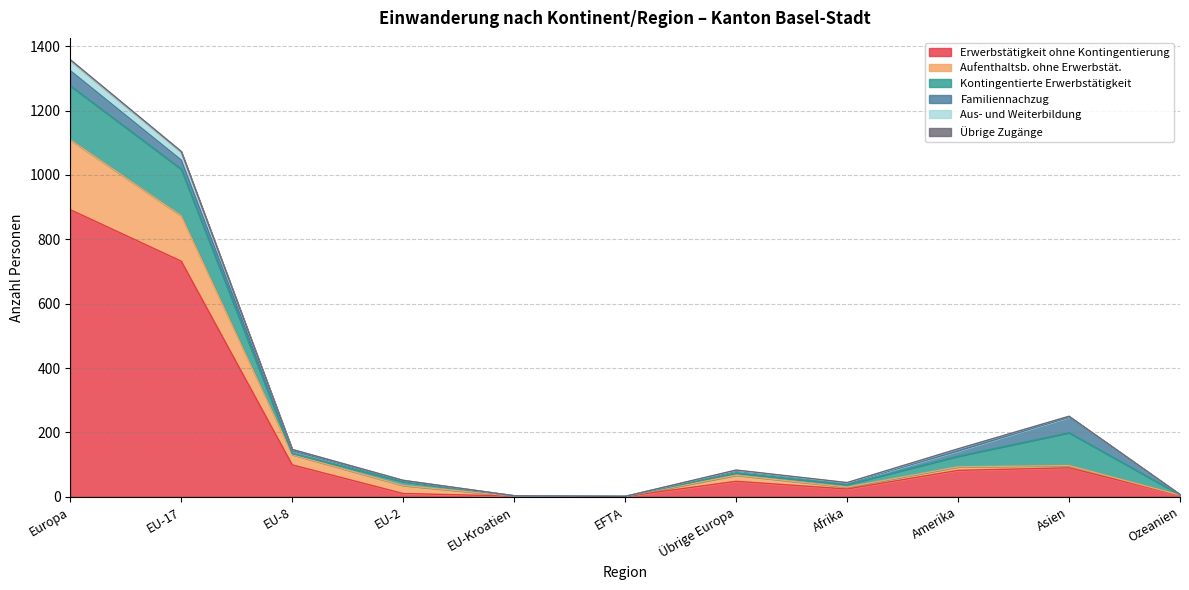

At which category is the sum across all series the highest?

Europa